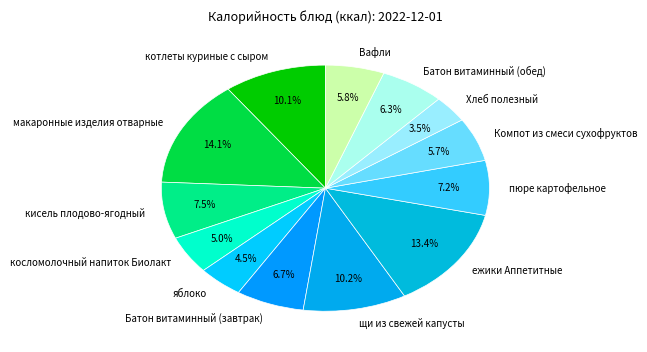

Do косломолочный напиток Биолакт and пюре картофельное together represent more than half of the pie?

No